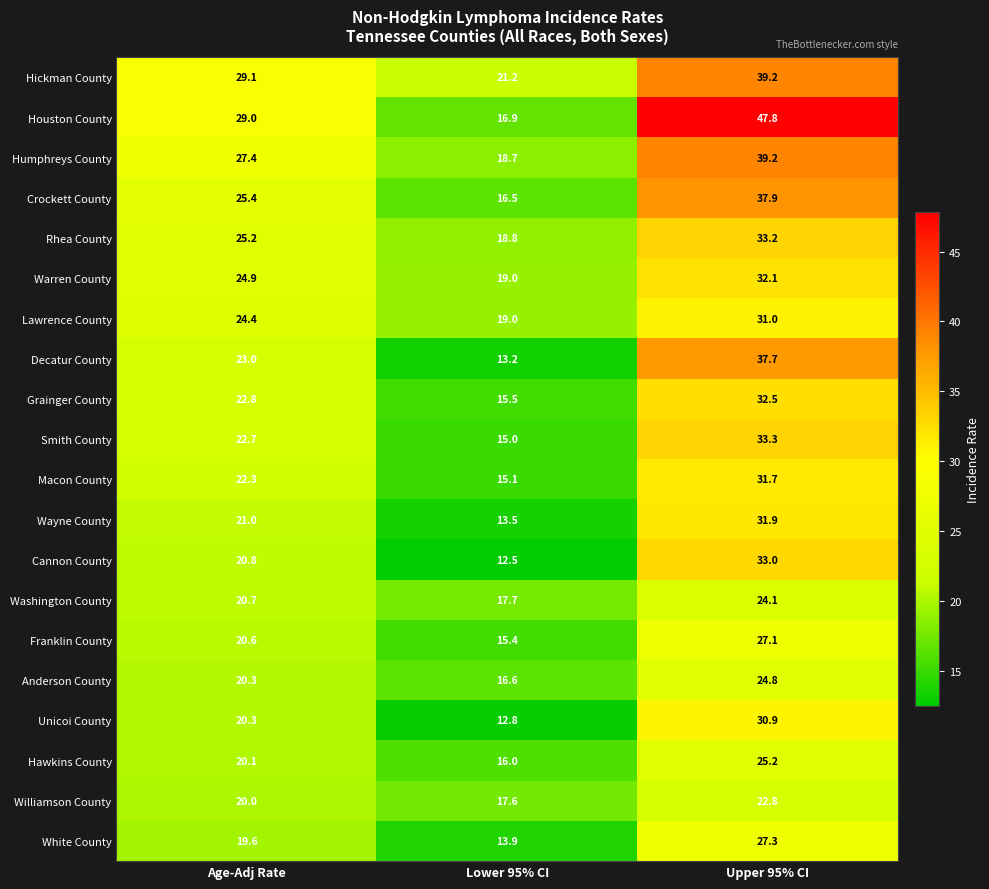

The Williamson County series shows 17.6 at Lower 95% CI. True or false?

True